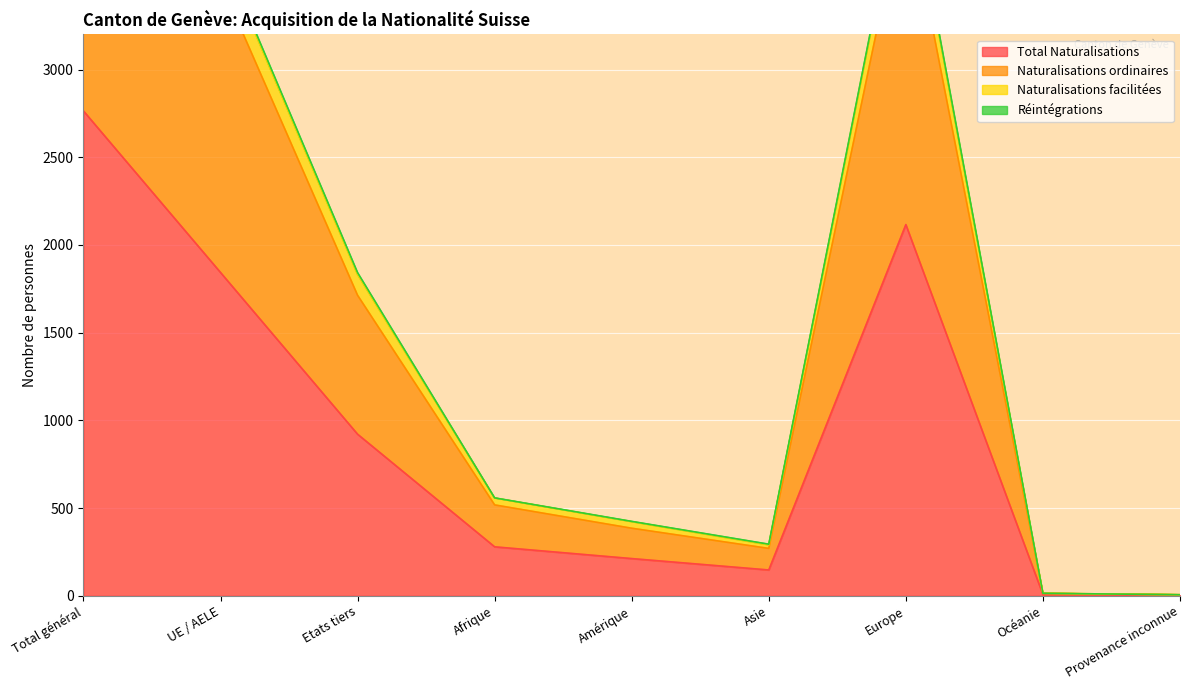

At which category does Naturalisations ordinaires reach its first local peak?

Europe